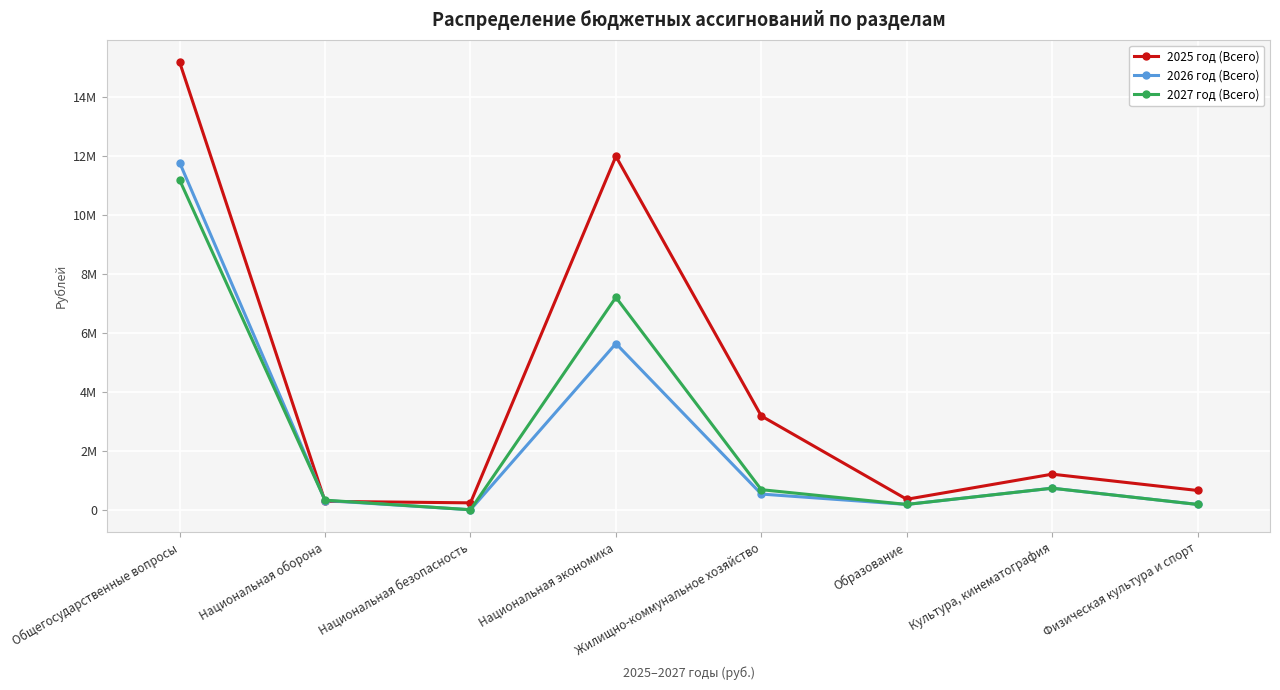

Which category has the lowest value in the 2025 год (Всего) series?

Национальная безопасность